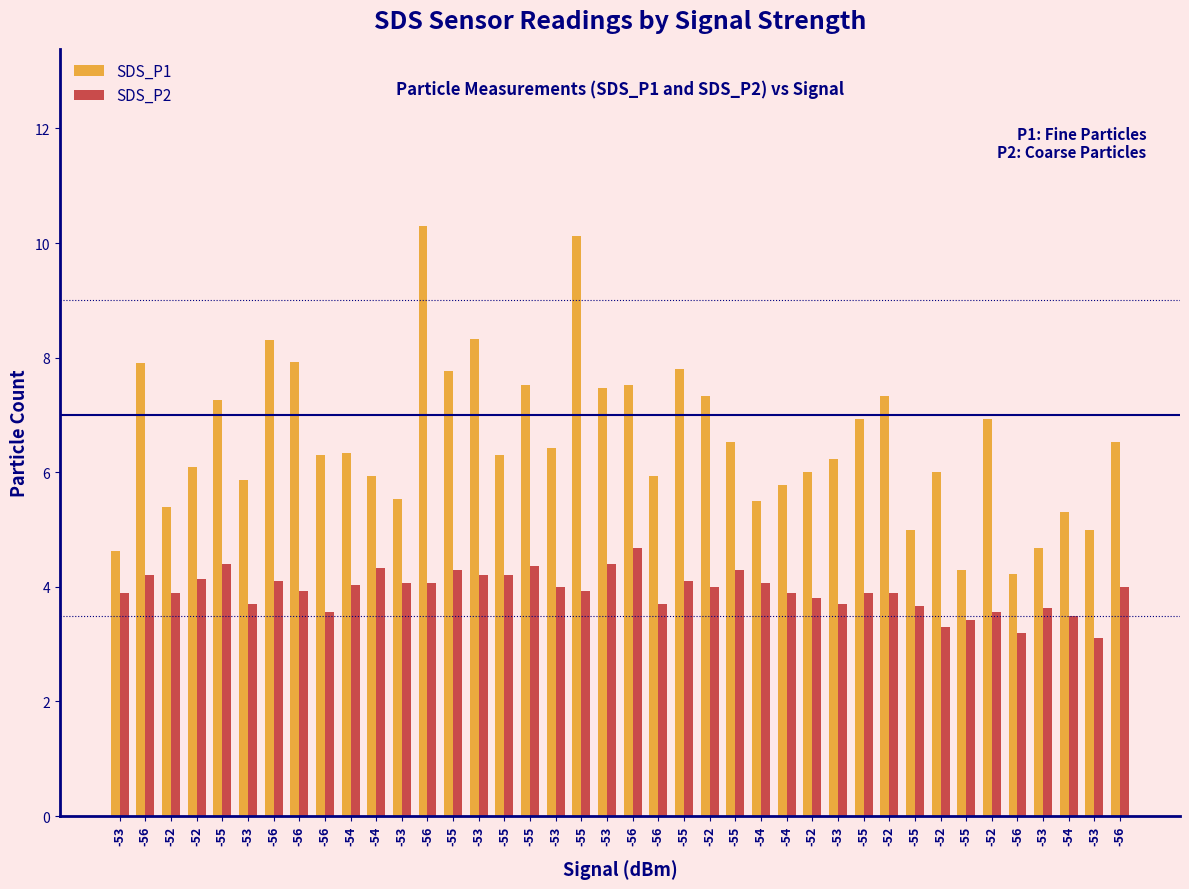

At which label does SDS_P1 reach its peak?

-56